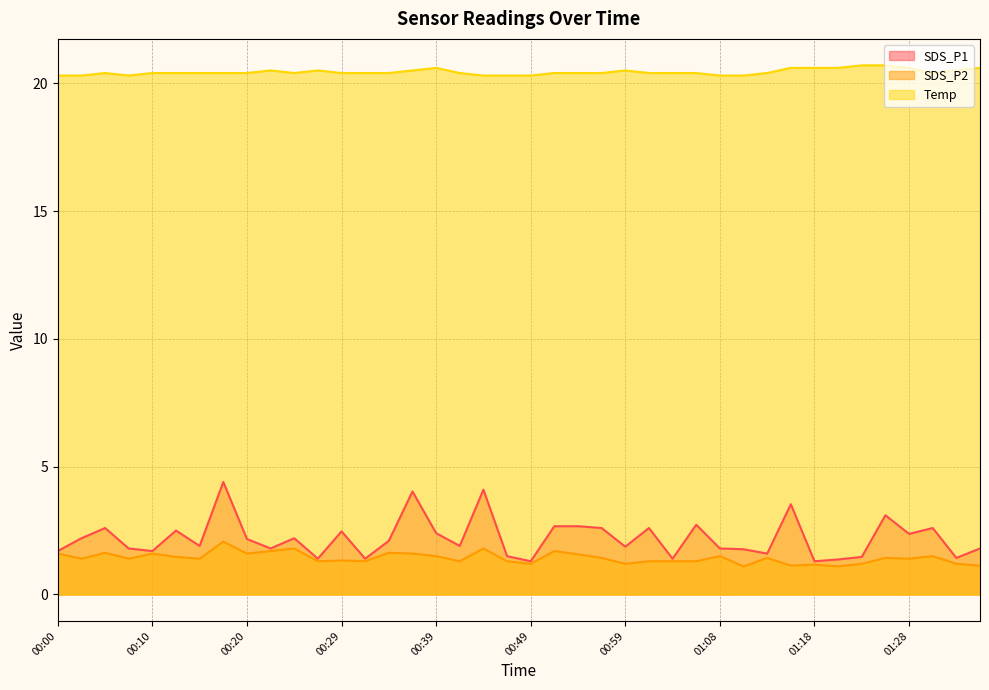

Where is Temp nearest to the value 20?

00:00